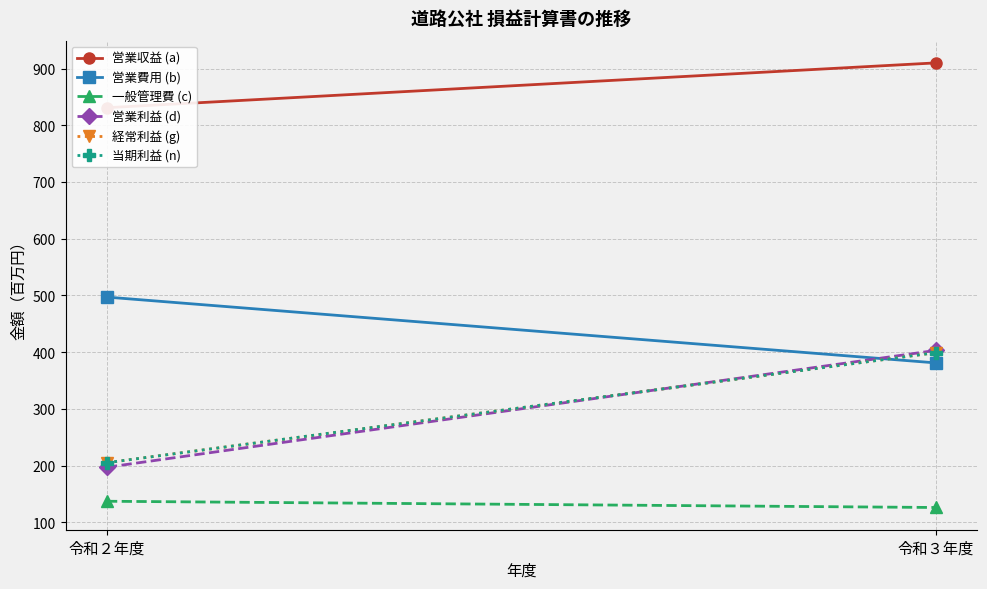

Reading left to right, list all the values displayed in this chart.

営業収益 (a): 令和２年度=831	令和３年度=910
営業費用 (b): 令和２年度=497	令和３年度=381
一般管理費 (c): 令和２年度=137	令和３年度=126
営業利益 (d): 令和２年度=197	令和３年度=403
経常利益 (g): 令和２年度=205	令和３年度=399
当期利益 (n): 令和２年度=205	令和３年度=399